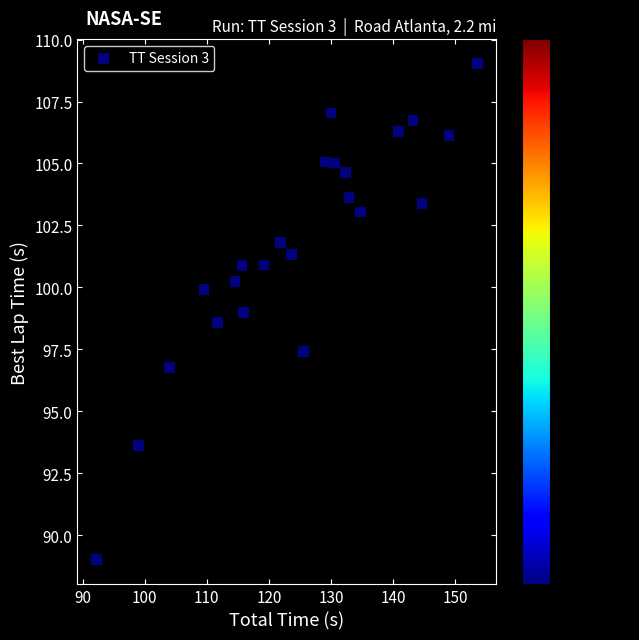

What is the range of X values (max minus min)?

61.4